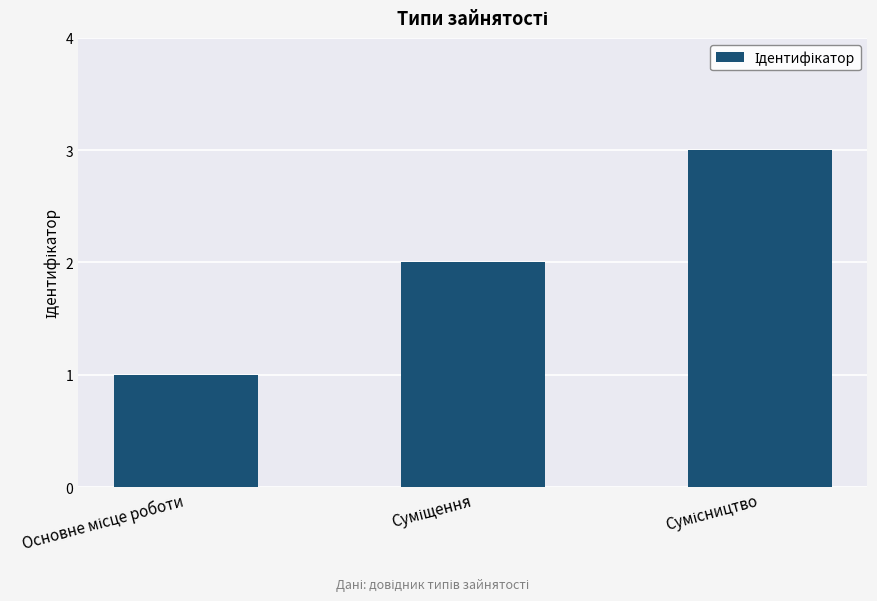

What is the difference between the maximum and minimum values?

2